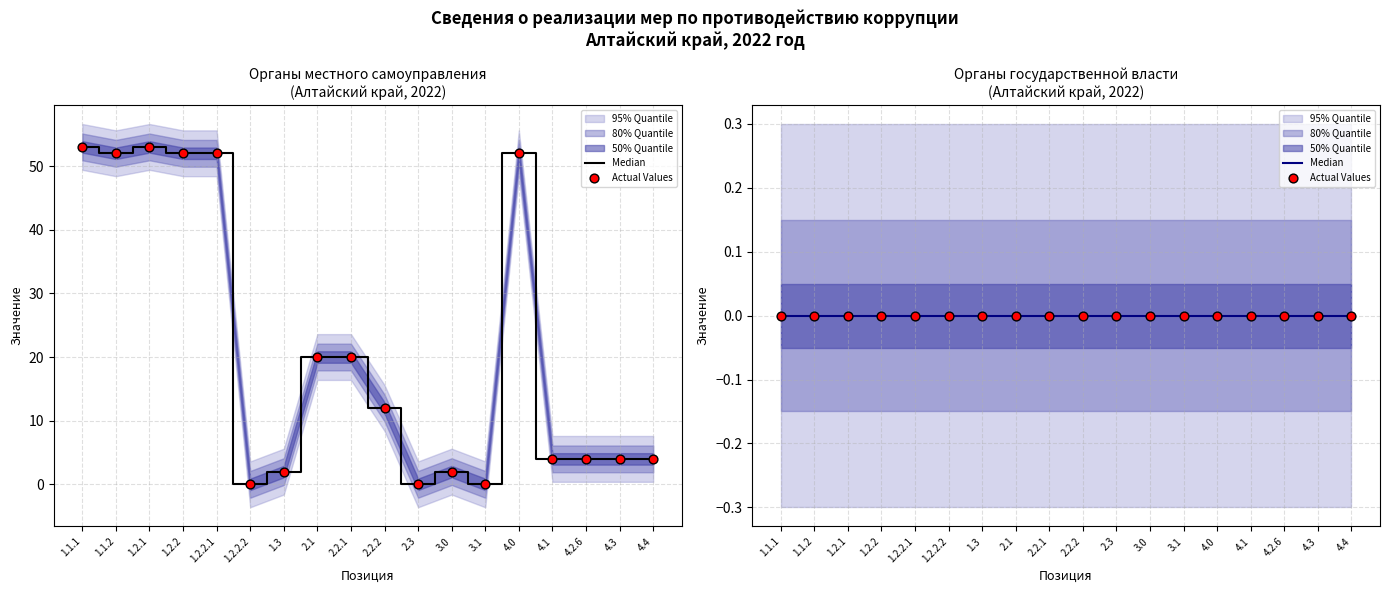

What is the ratio of the value at 1.1.2 to the value at 2.2.2?

4.3